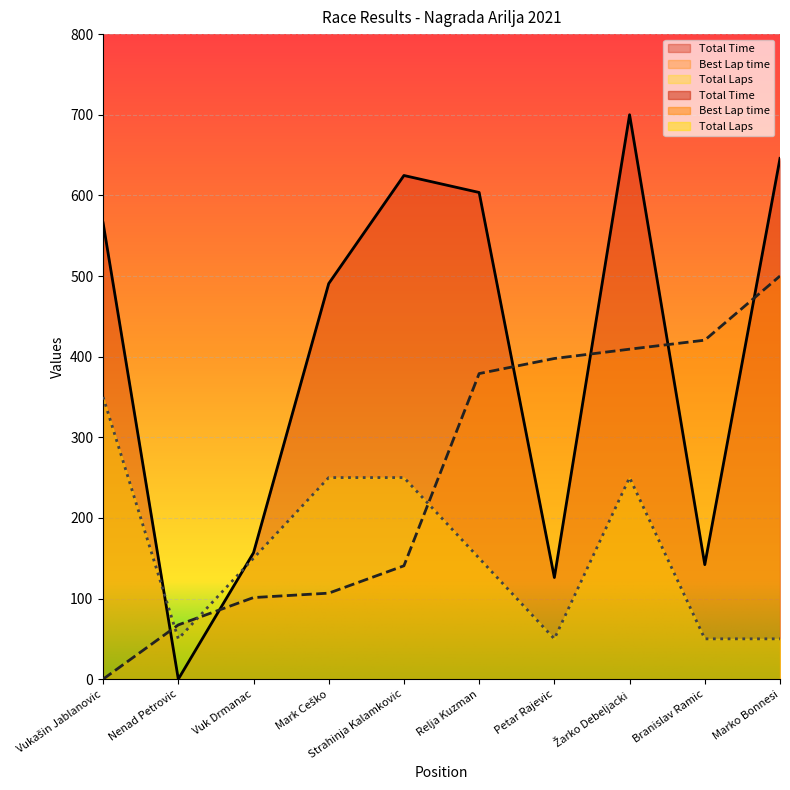

After their last crossing, which series has the higher values: Best Lap time or Total Laps?

Best Lap time